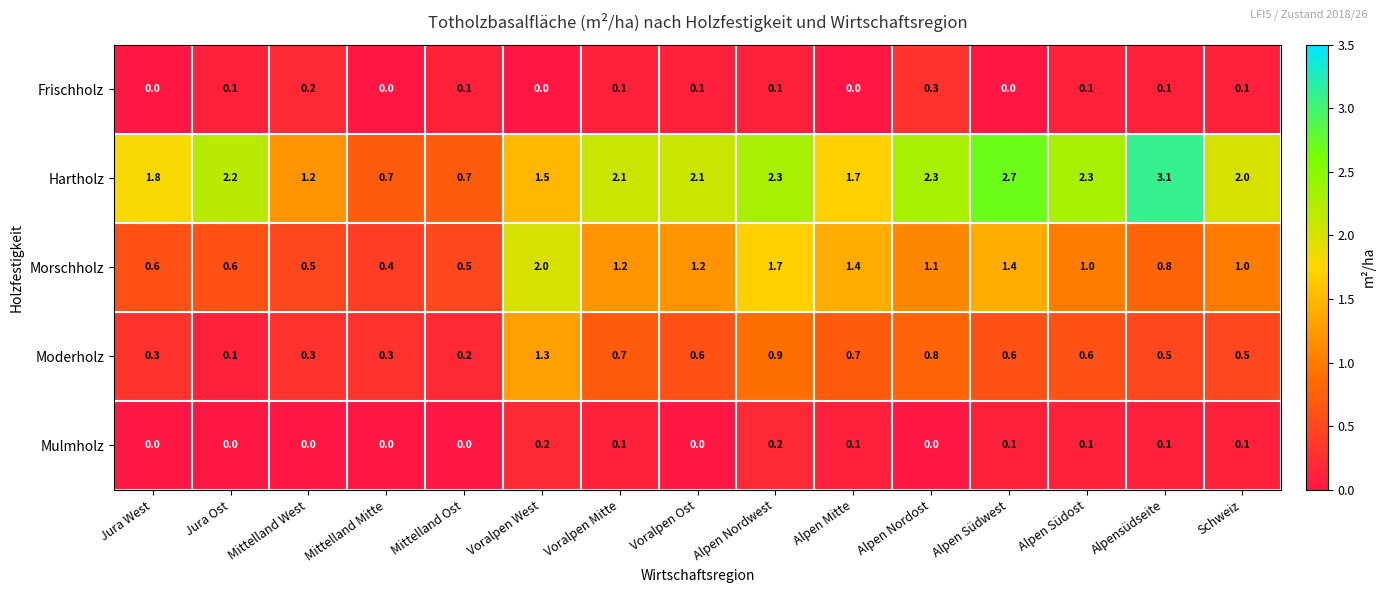

What is the sum of all Hartholz values?

28.7